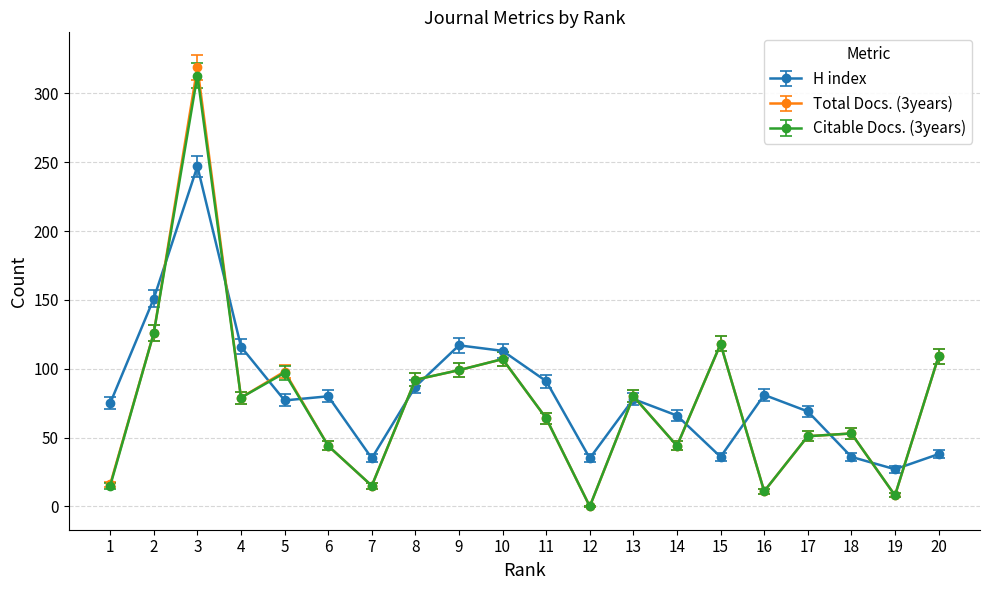

How many distinct data groups are displayed?

3